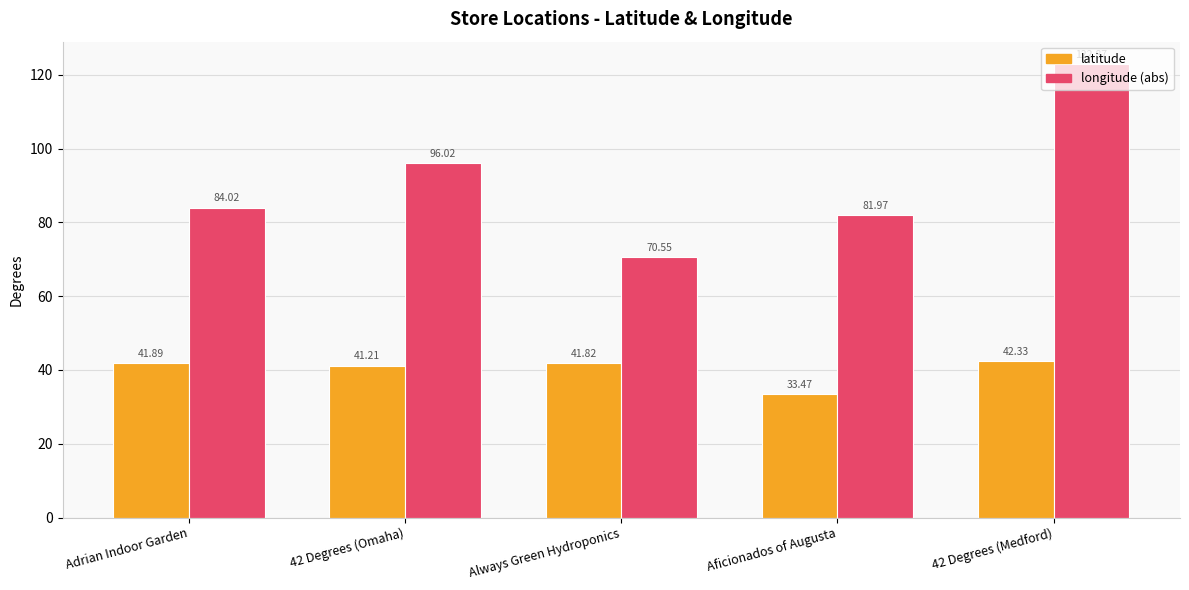

What is the spread (max minus min) of values at Adrian Indoor Garden?

42.1